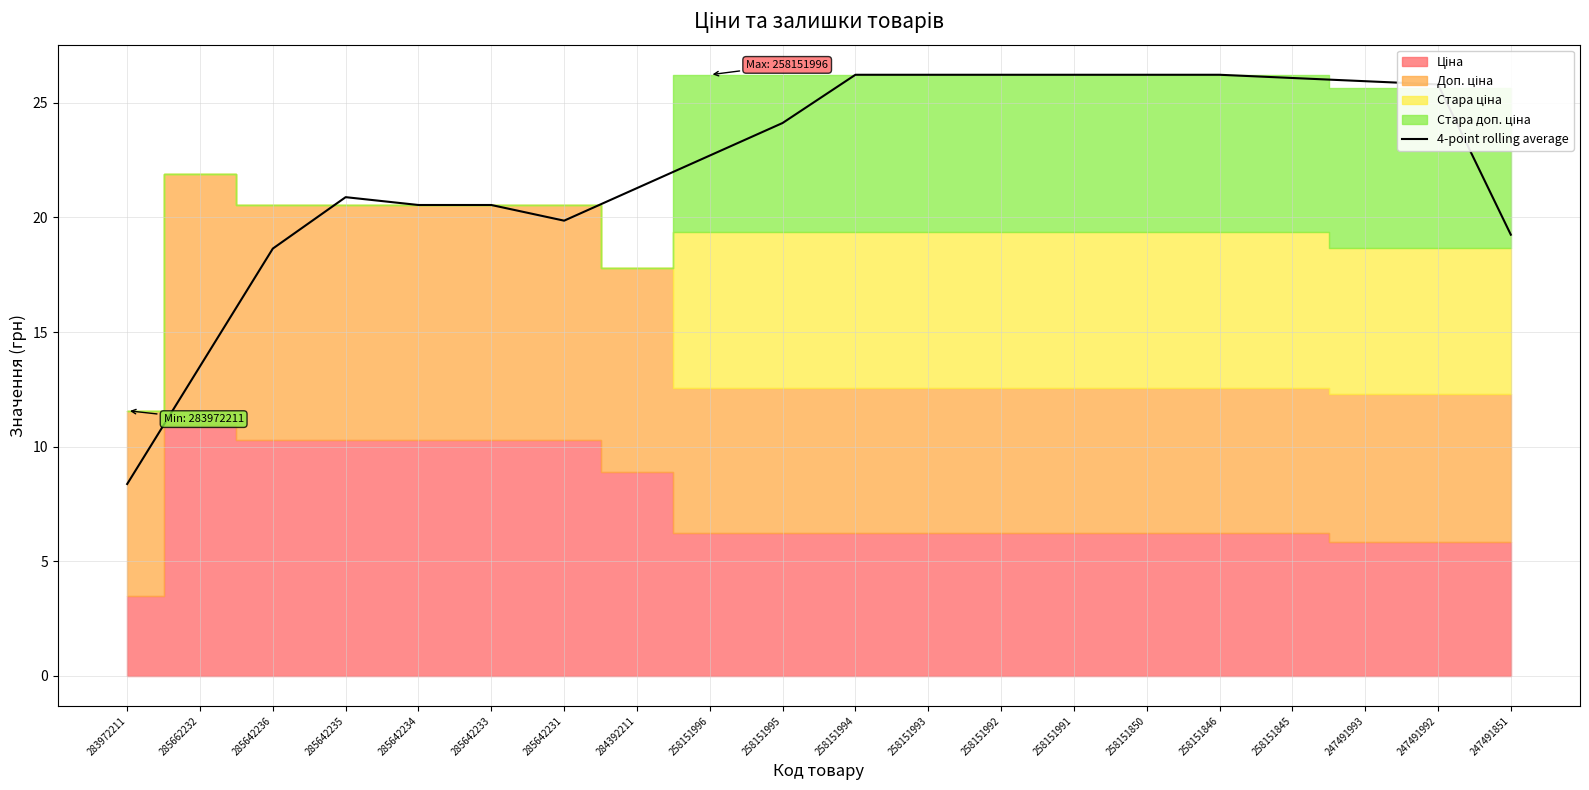

What is the ratio of the value at 258151991 to the value at 284392211?

1.2